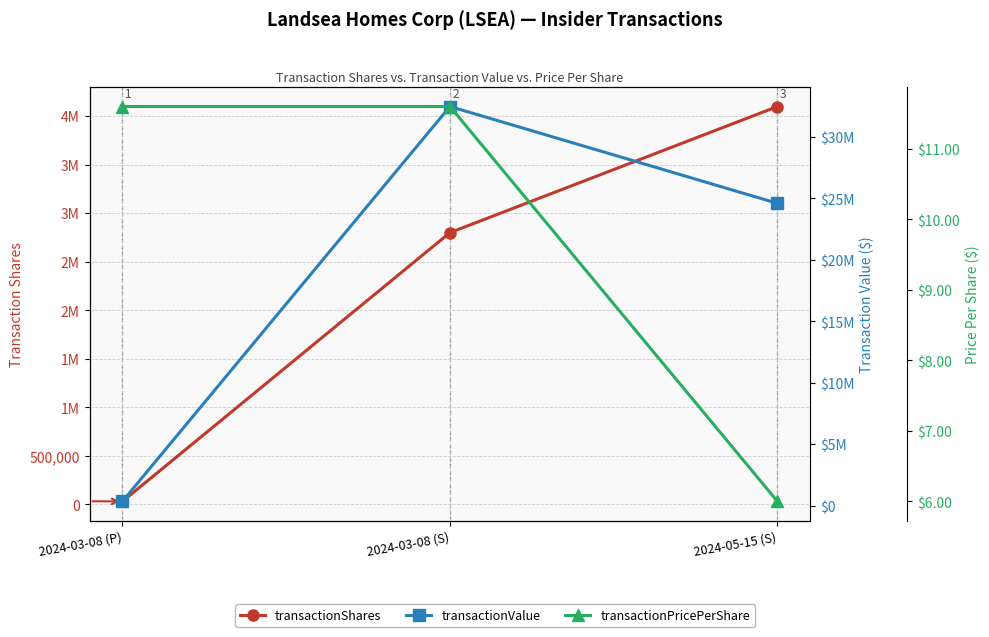

Where does the transactionShares series first go above 2800000?

2024-05-15 (S)